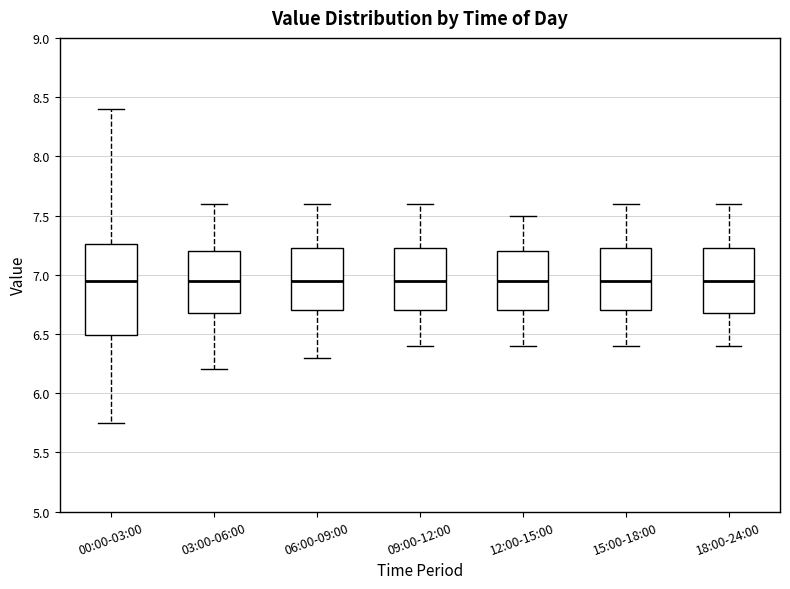

Reading left to right, read every box against the y-axis: the position of its median line, the range the box covers, and the ends of its whiskers. The values are not printed on the chart, so give them approximately, as read against the axis.

00:00-03:00: median 6.95, box 6.50 to 7.25, whiskers 5.75 to 8.40
03:00-06:00: median 6.95, box 6.70 to 7.20, whiskers 6.20 to 7.60
06:00-09:00: median 6.95, box 6.70 to 7.25, whiskers 6.30 to 7.60
09:00-12:00: median 6.95, box 6.70 to 7.25, whiskers 6.40 to 7.60
12:00-15:00: median 6.95, box 6.70 to 7.20, whiskers 6.40 to 7.50
15:00-18:00: median 6.95, box 6.70 to 7.25, whiskers 6.40 to 7.60
18:00-24:00: median 6.95, box 6.70 to 7.25, whiskers 6.40 to 7.60